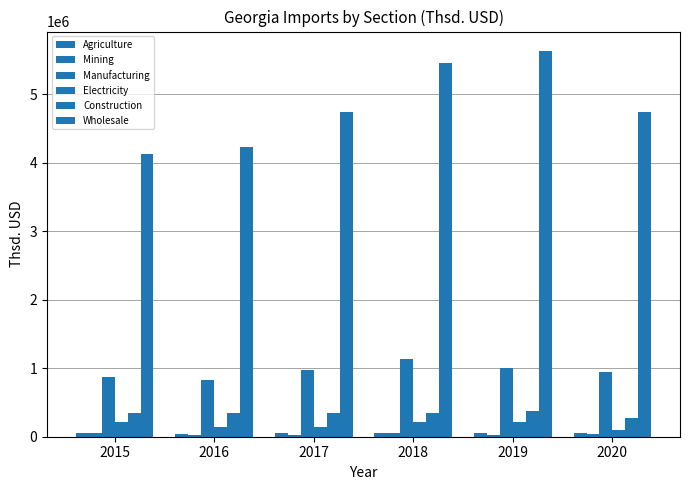

Is it true that Agriculture equals 61893.9 at 2018?

False